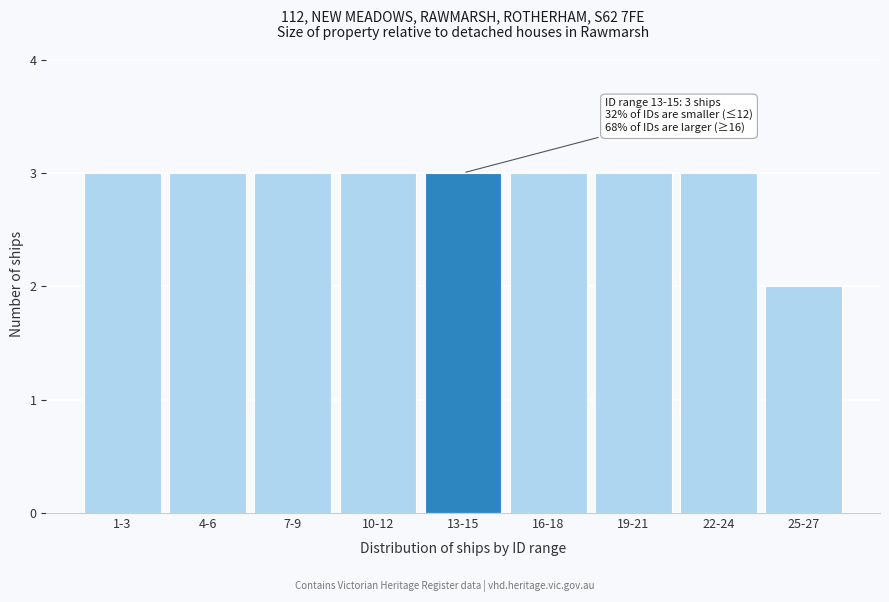

Reading left to right, list all the values displayed in this chart.

3	3	3	3	3	3	3	3	2